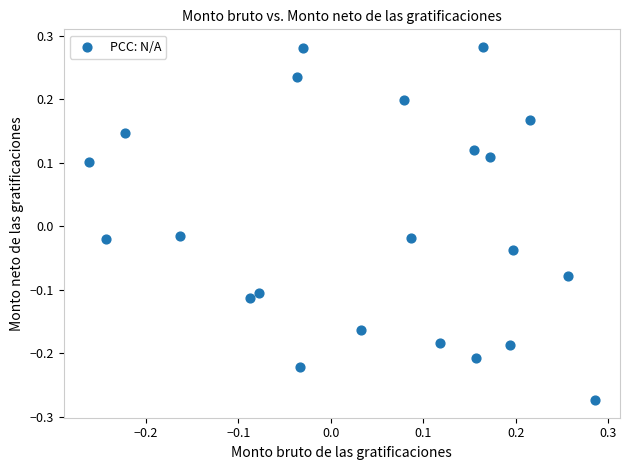

What is the range of X values (max minus min)?

0.5